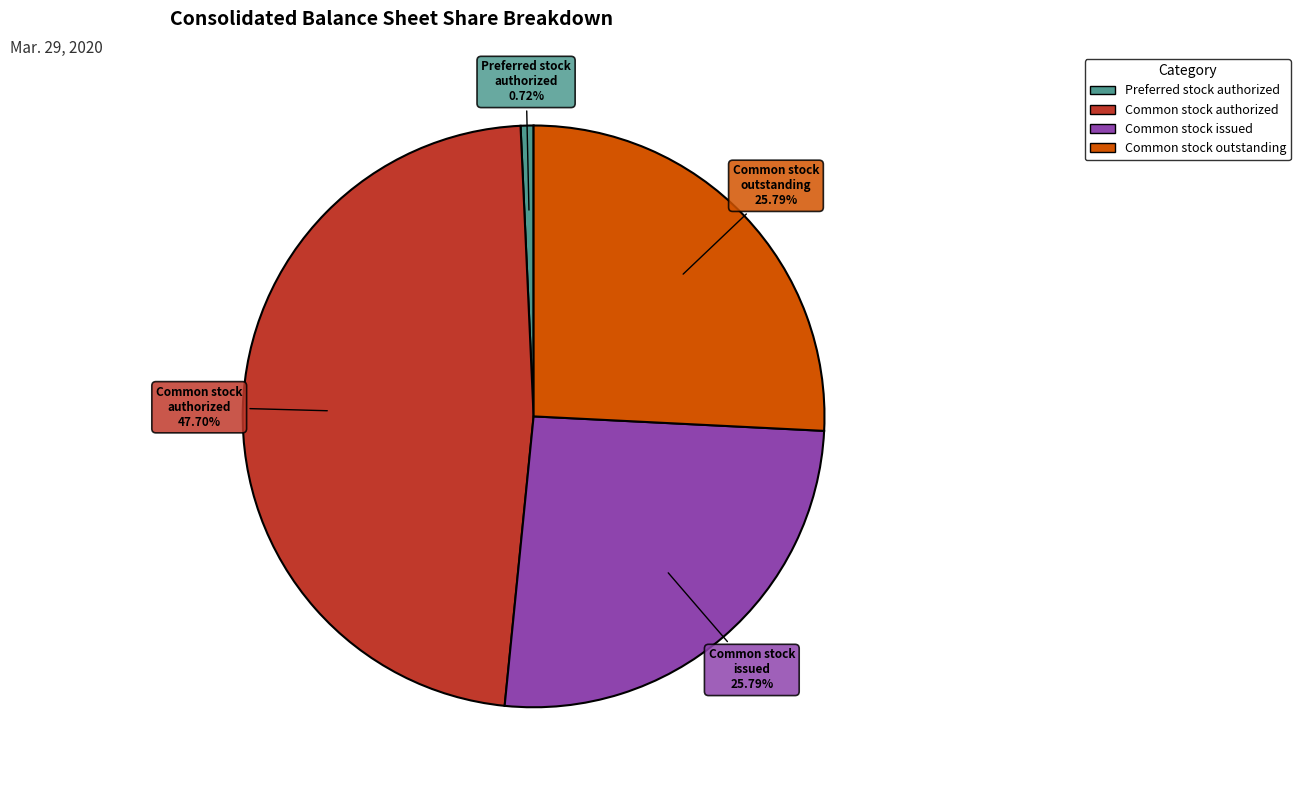

Does any single category account for the majority?

No